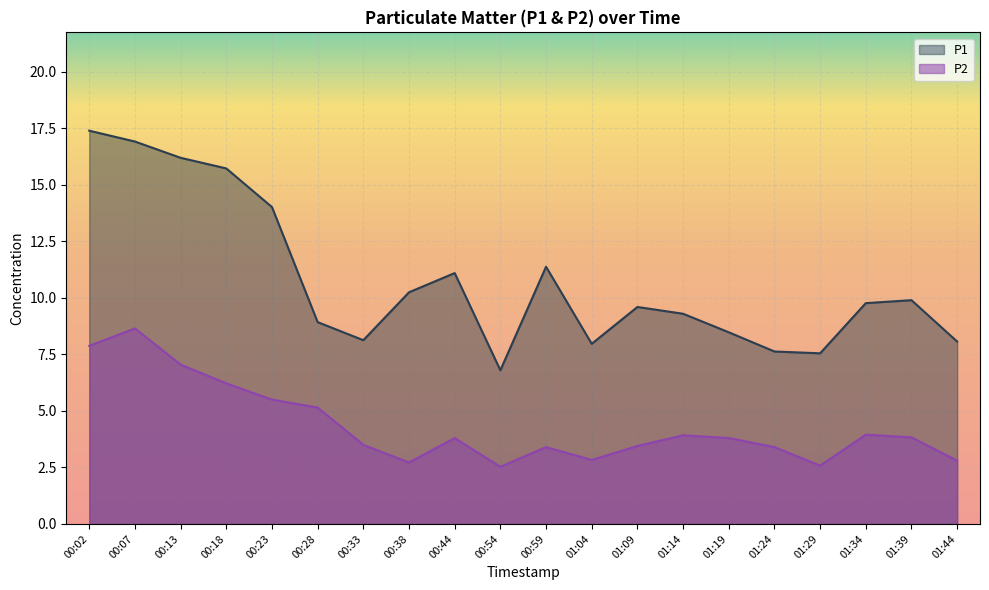

What is the approximate value of P2 at 01:19?

3.8